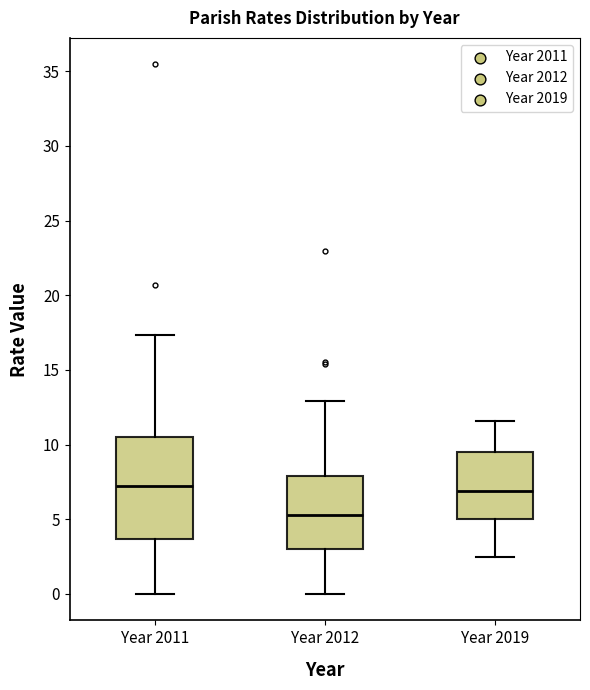

Where is the lower edge of the box for Year 2012 on the y-axis? The values are not printed on the chart, so give them approximately, as read against the axis.

3.0